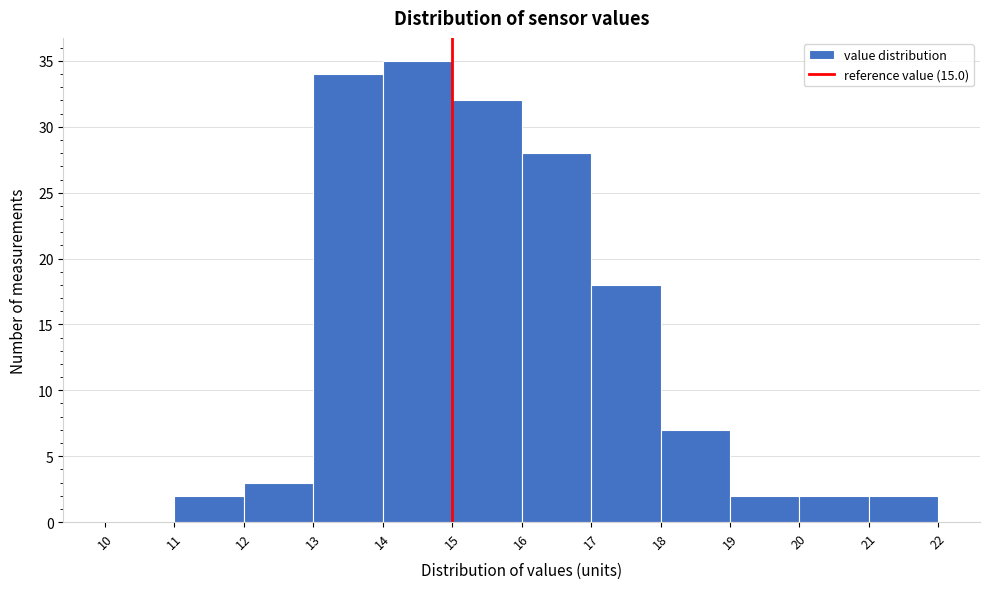

Reading left to right, list every bar in this chart as the range it spans on the x-axis followed by its height. The values are not printed on the chart, so give them approximately, as read against the axis.

10 to 11: 0
11 to 12: 2
12 to 13: 3
13 to 14: 34
14 to 15: 35
15 to 16: 32
16 to 17: 28
17 to 18: 18
18 to 19: 7
19 to 20: 2
20 to 21: 2
21 to 22: 2